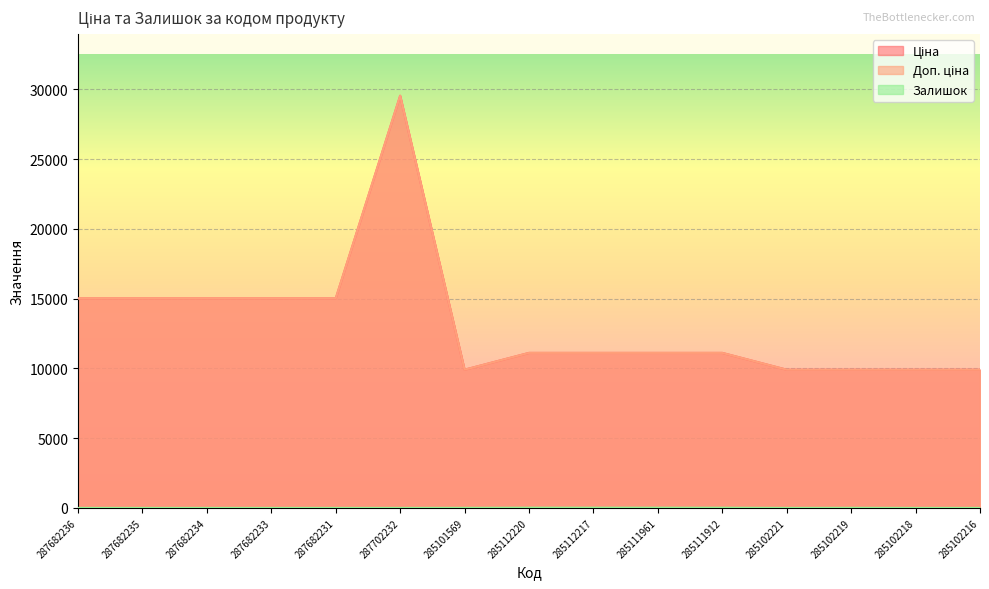

Where is the first local maximum for Залишок?

285102219